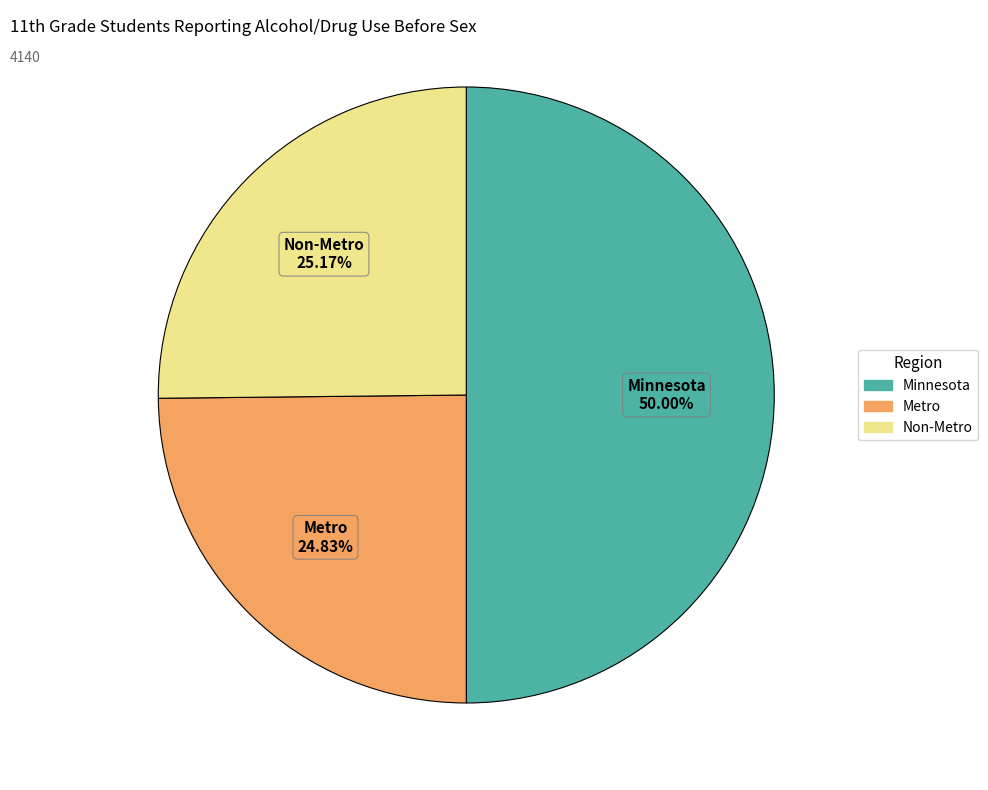

What is the ratio of the value at Metro to the value at Non-Metro?

1.0